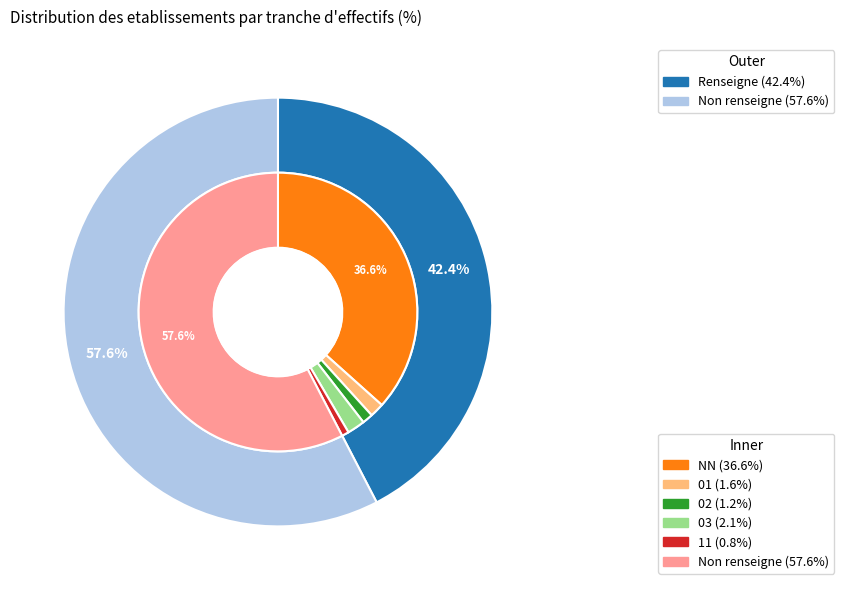

Rank the categories by value from highest to lowest.

, NN, 03, 01, 02, 11